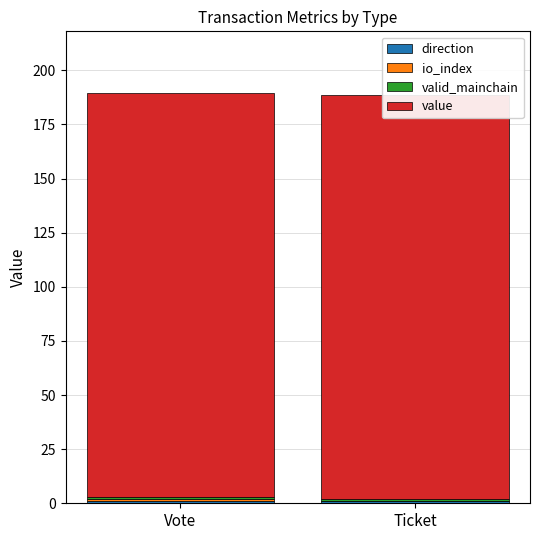

At how many categories does at least one series exceed 126?

2